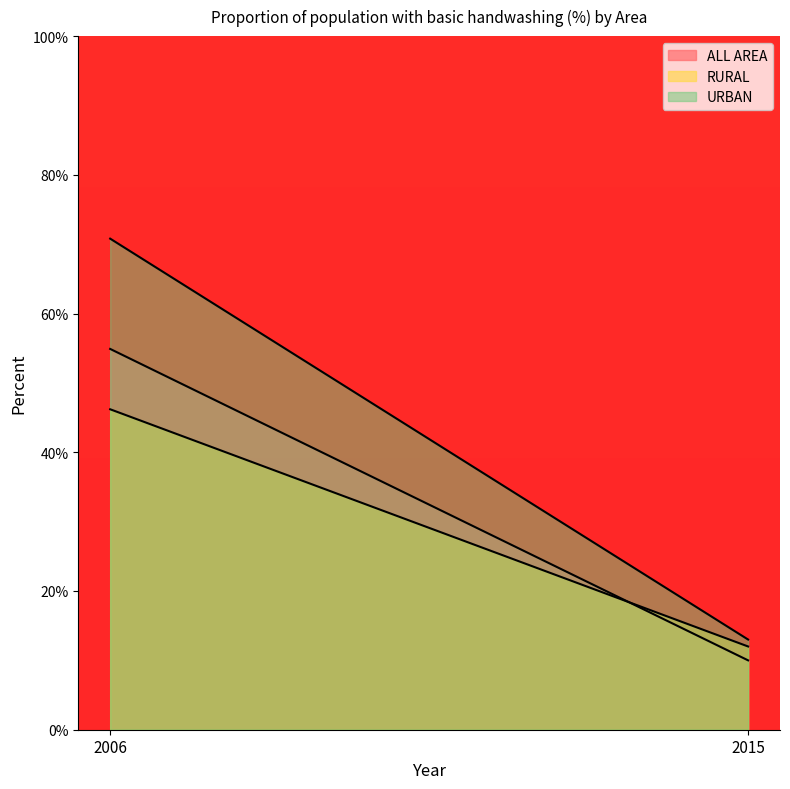

What is the smallest value displayed?

10.0